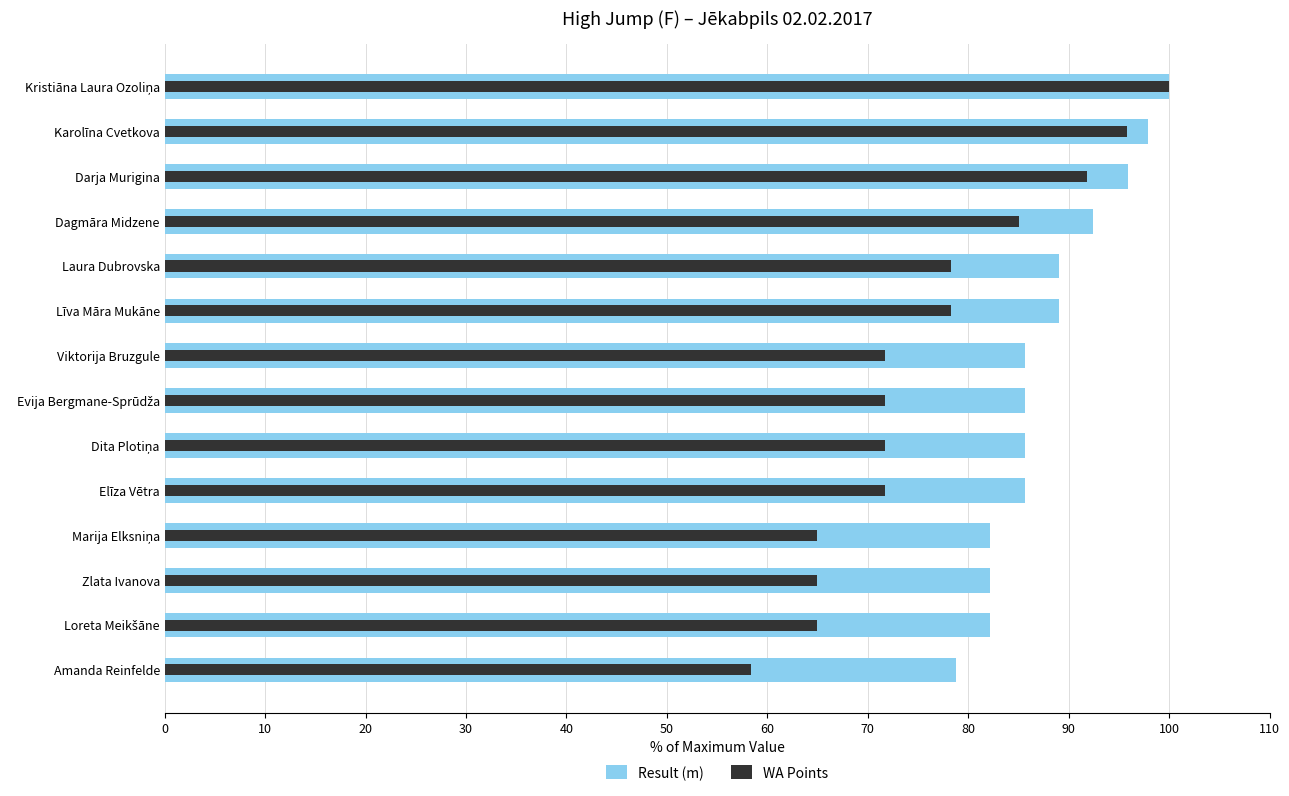

True or false: WA Points has a value of 71.7 at Dita Plotiņa.

True